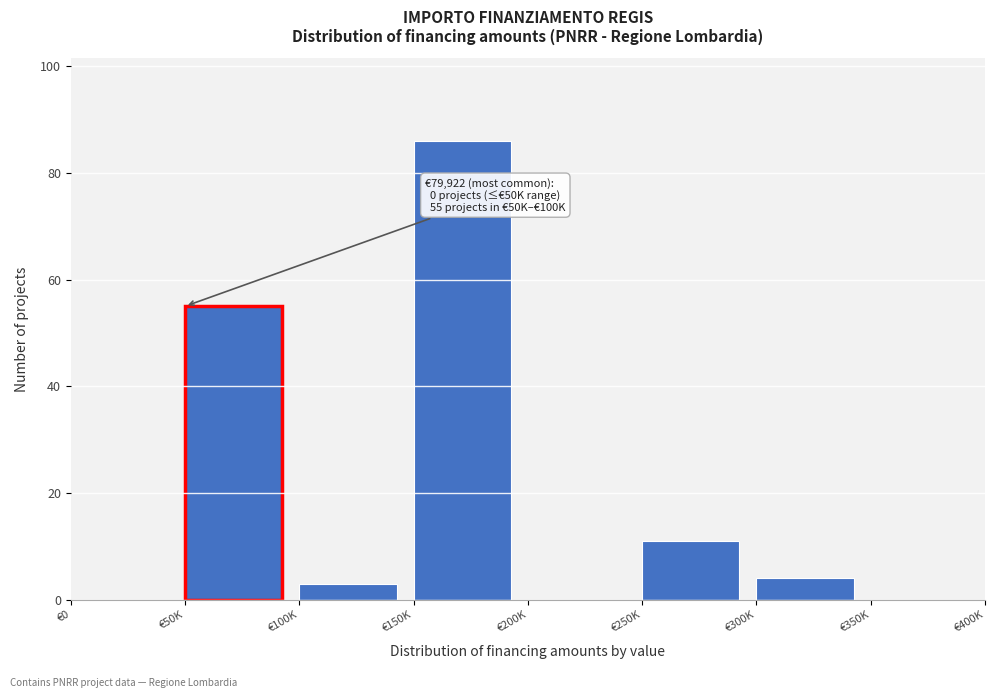

Reading left to right, what are all the values shown in this chart?

€0=0	€50K=55	€100K=3	€150K=86	€200K=0	€250K=11	€300K=4	€350K=0